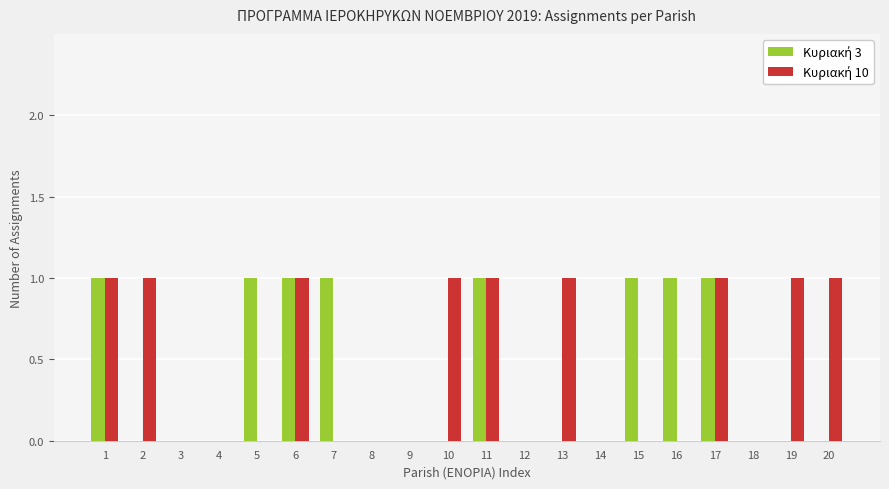

How many data points does each series have?

20